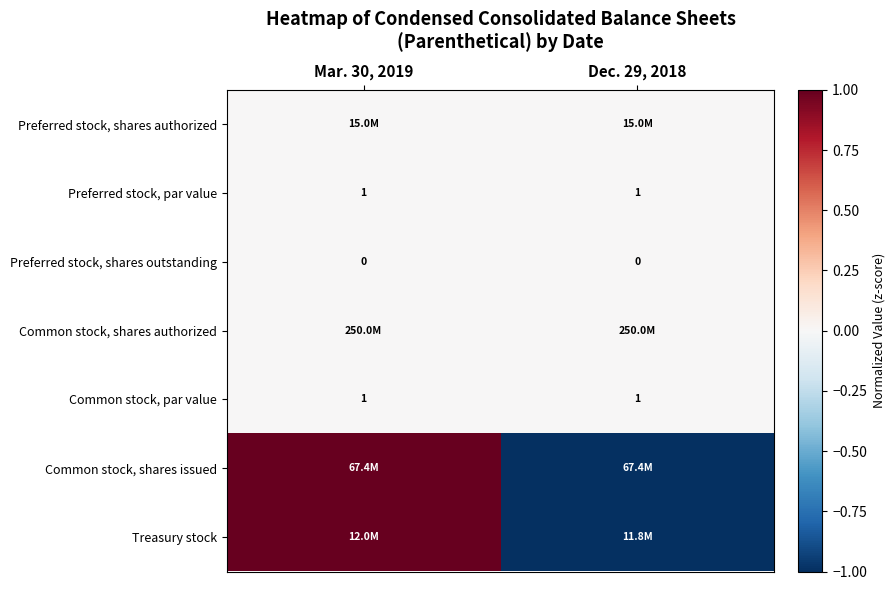

At which category does the chart reach its minimum across all series?

Dec. 29, 2018